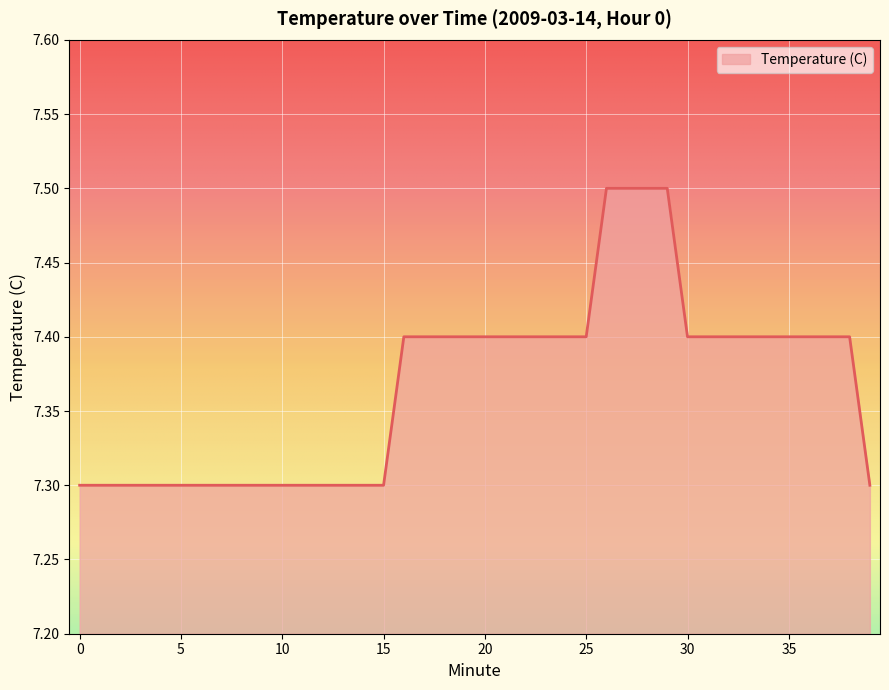

How many lines are shown in the chart?

1